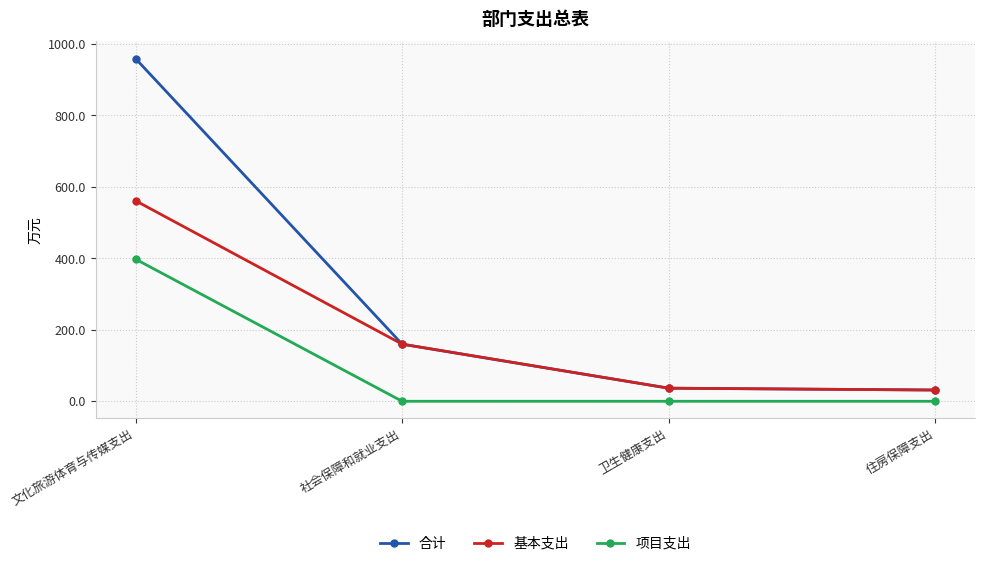

List the series in order of their overall mean, lowest first.

项目支出, 基本支出, 合计